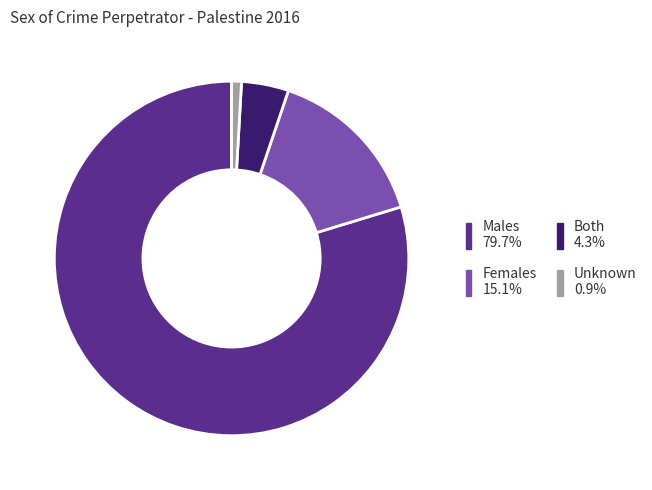

Is it true that Both is 13% of the pie?

False